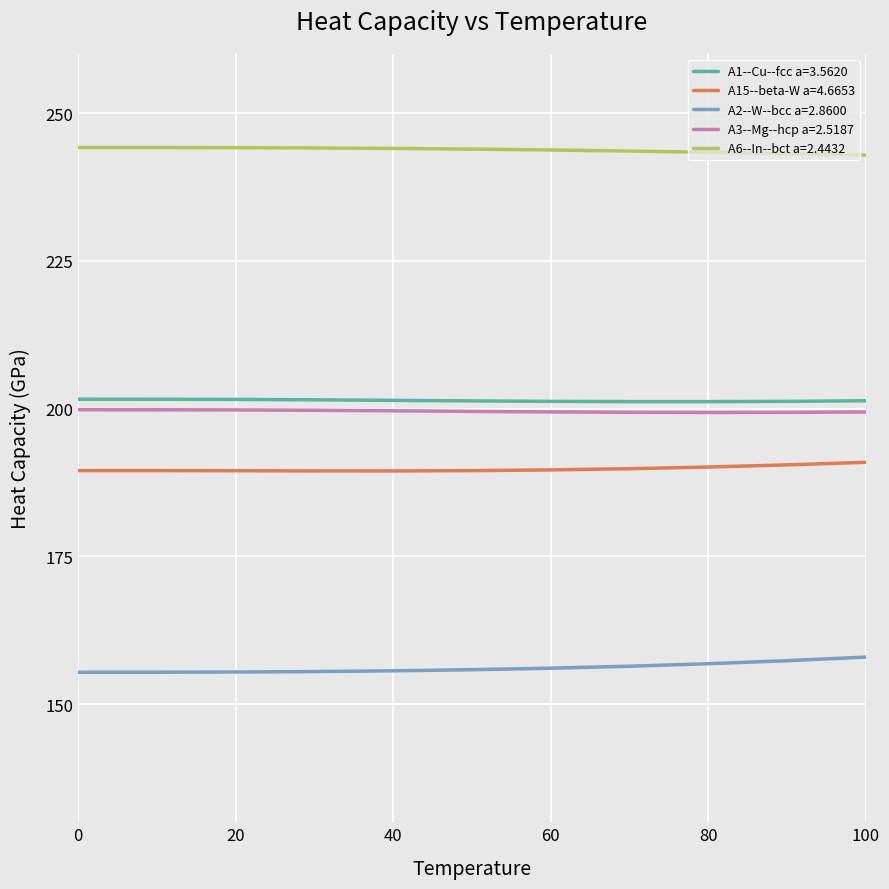

True or false: A2--W--bcc a=2.8600 and A15--beta-W a=4.6653 cross at least once.

False